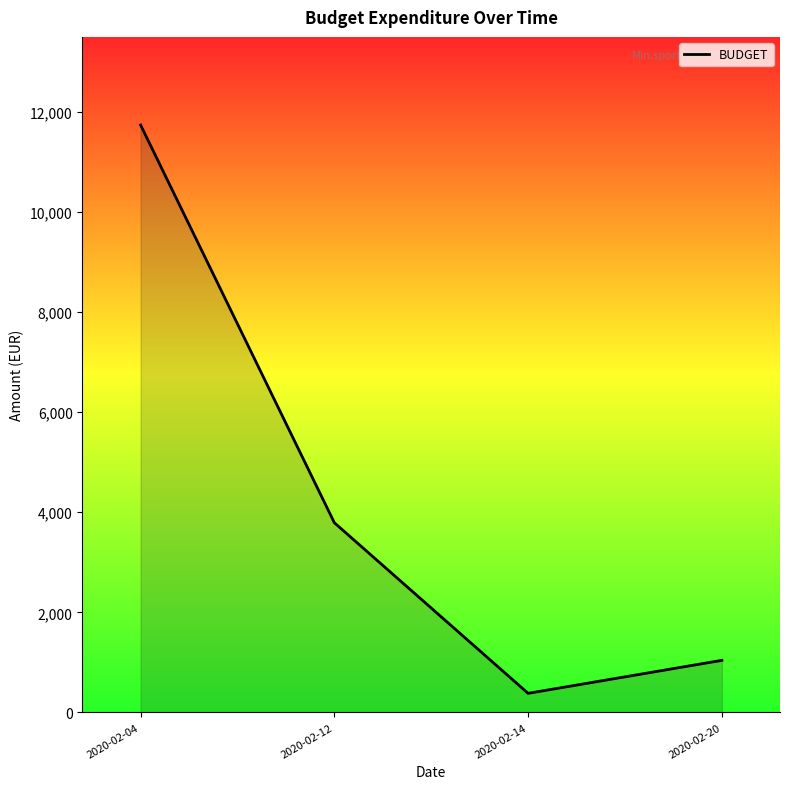

Is it true that the value at 2020-02-12 is 1222.9?

False